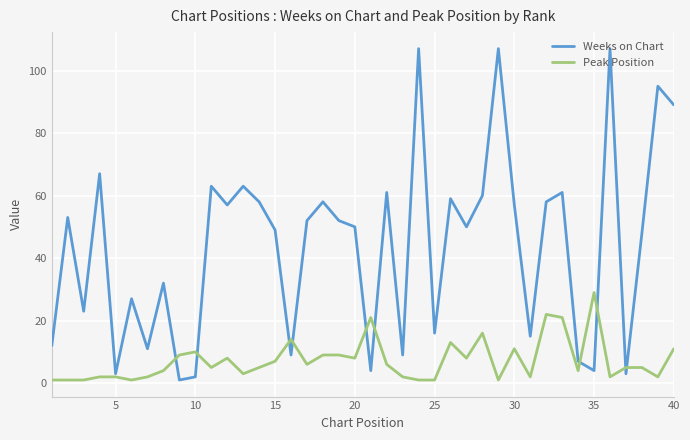

Which series has the largest total across all categories?

Weeks on Chart